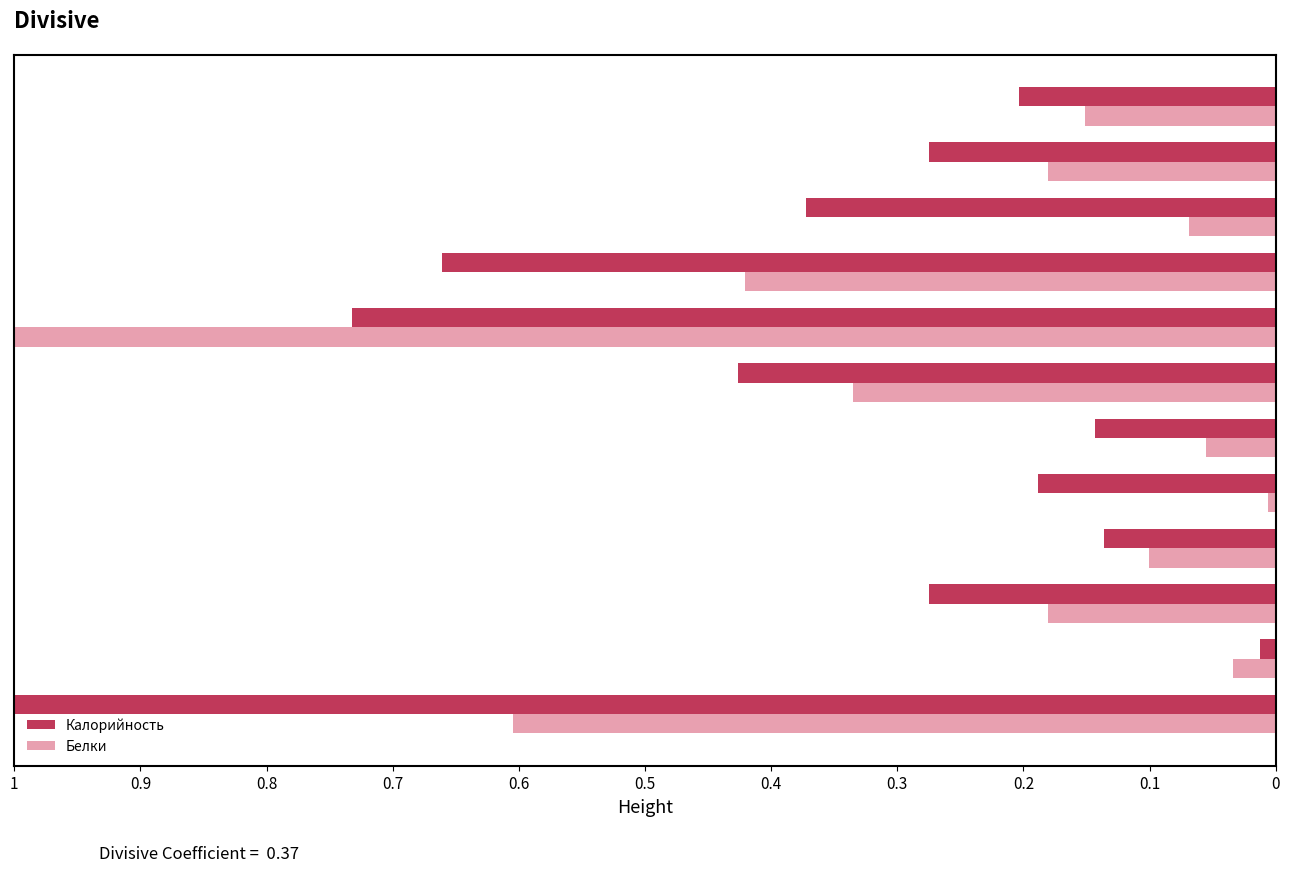

Rank the series by their average value, from lowest to highest.

Белки, Калорийность